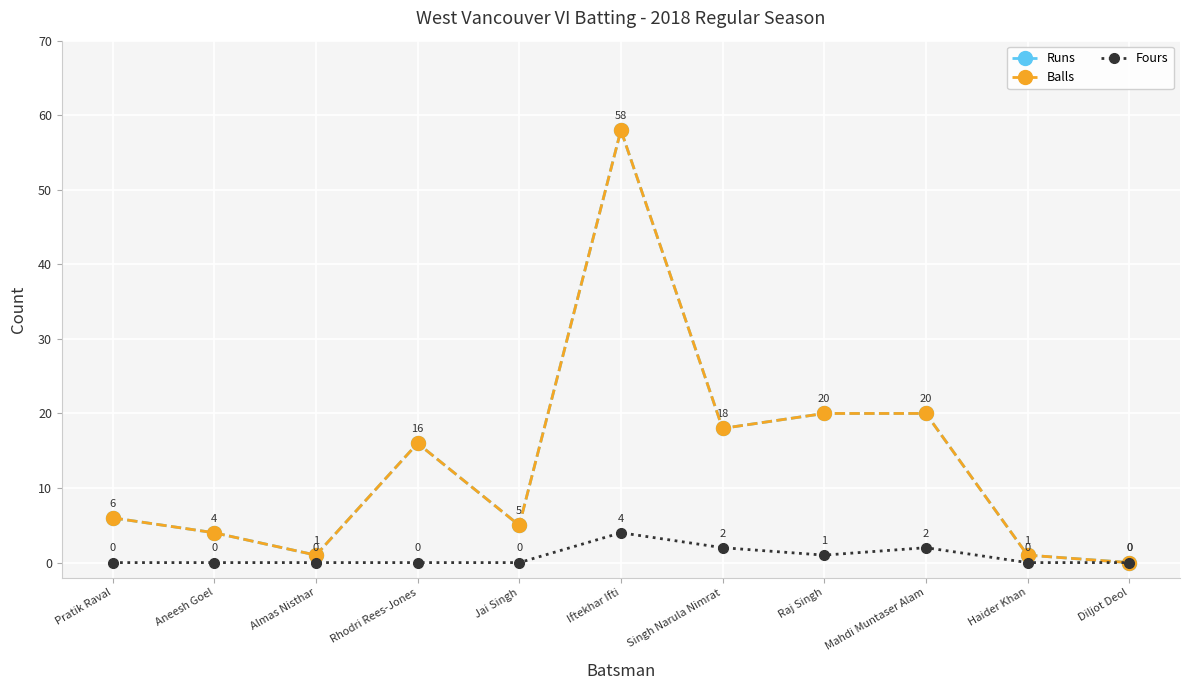

Does the chart have visible grid lines?

Yes